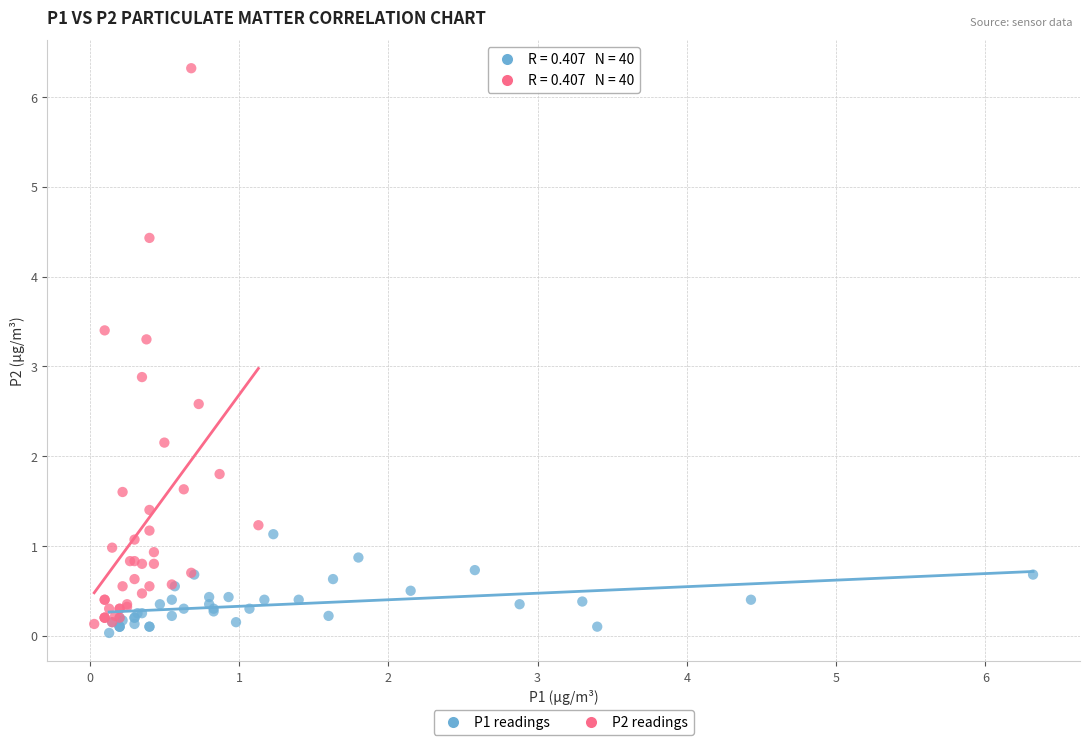

Which series reaches the minimum Y coordinate?

P1 readings